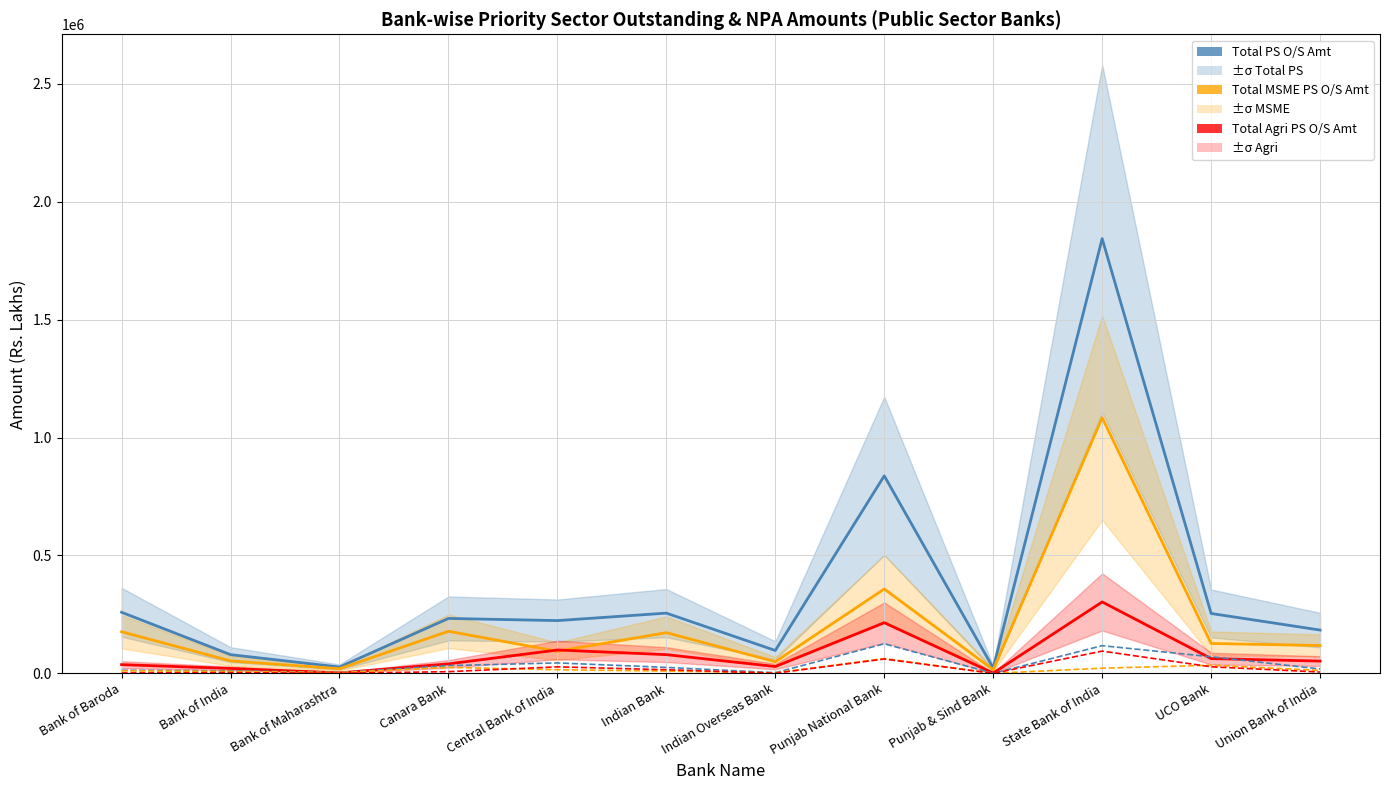

Where is Total PS NPA Amt nearest to the value 62669?

UCO Bank